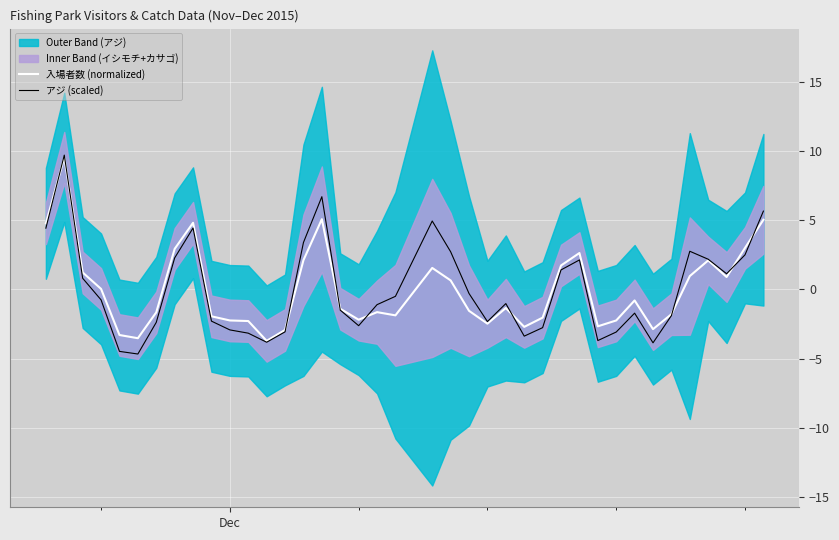

What is the difference between the maximum and minimum values in the アジ (scaled) series?

14.4